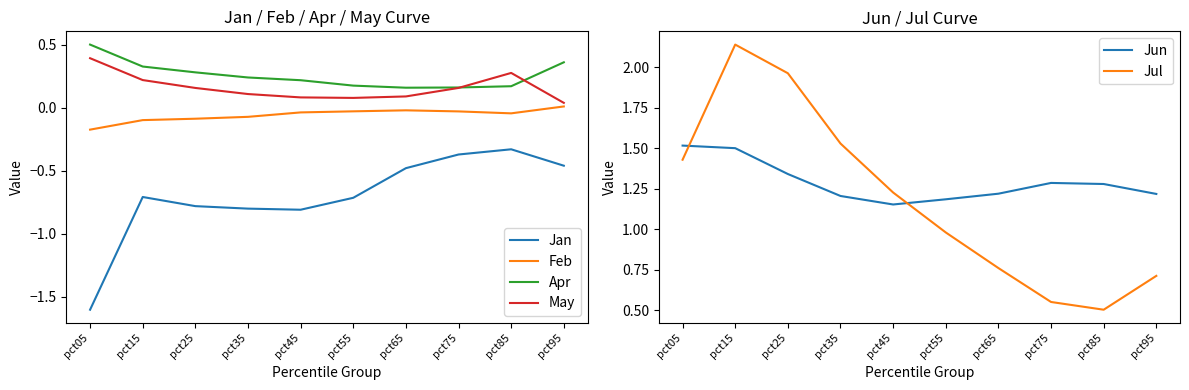

At how many categories does at least one series exceed 1?

10